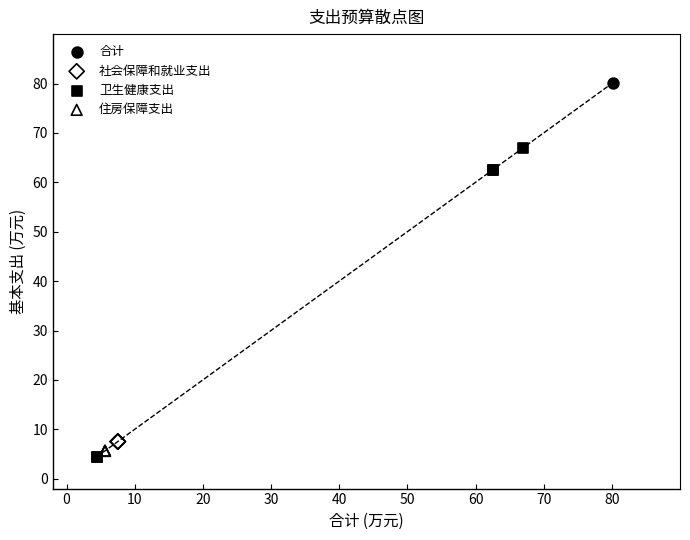

Which series contains the lowest Y value?

卫生健康支出